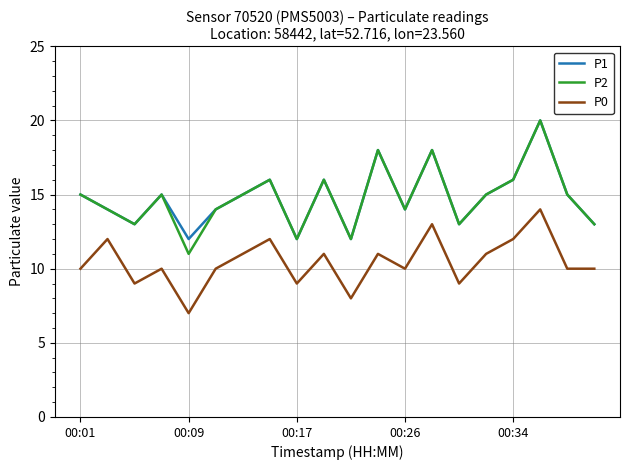

What is the highest value of the P2 series?

20